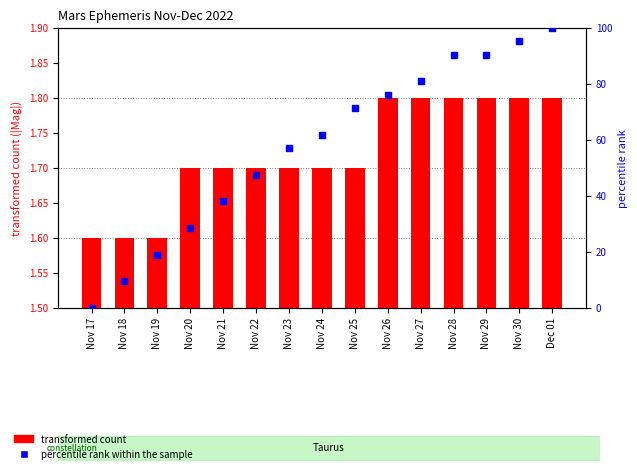

What are all the series names shown in the legend?

transformed count, percentile rank within the sample